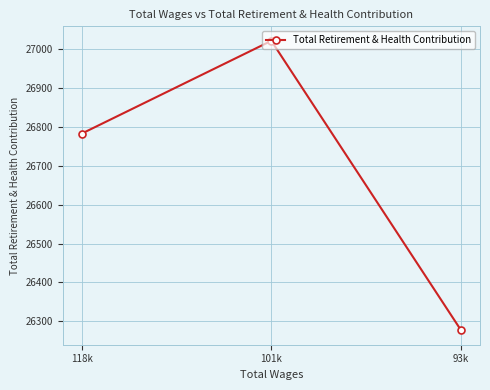

Read the value at 118k, to the nearest 100.

26800